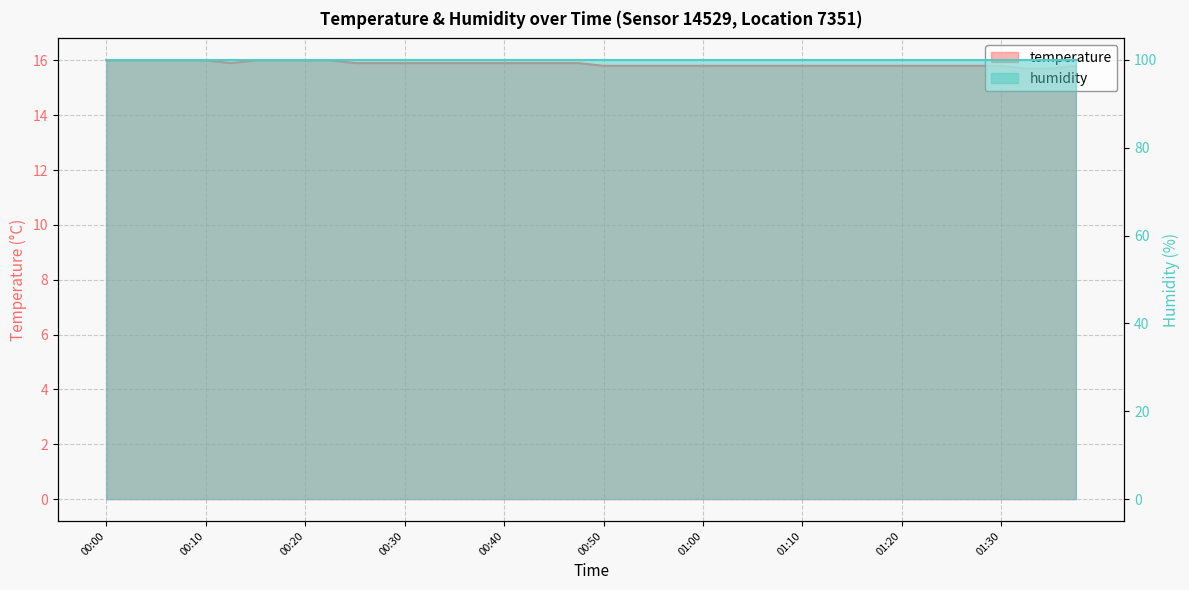

Where is the first local minimum?

00:13